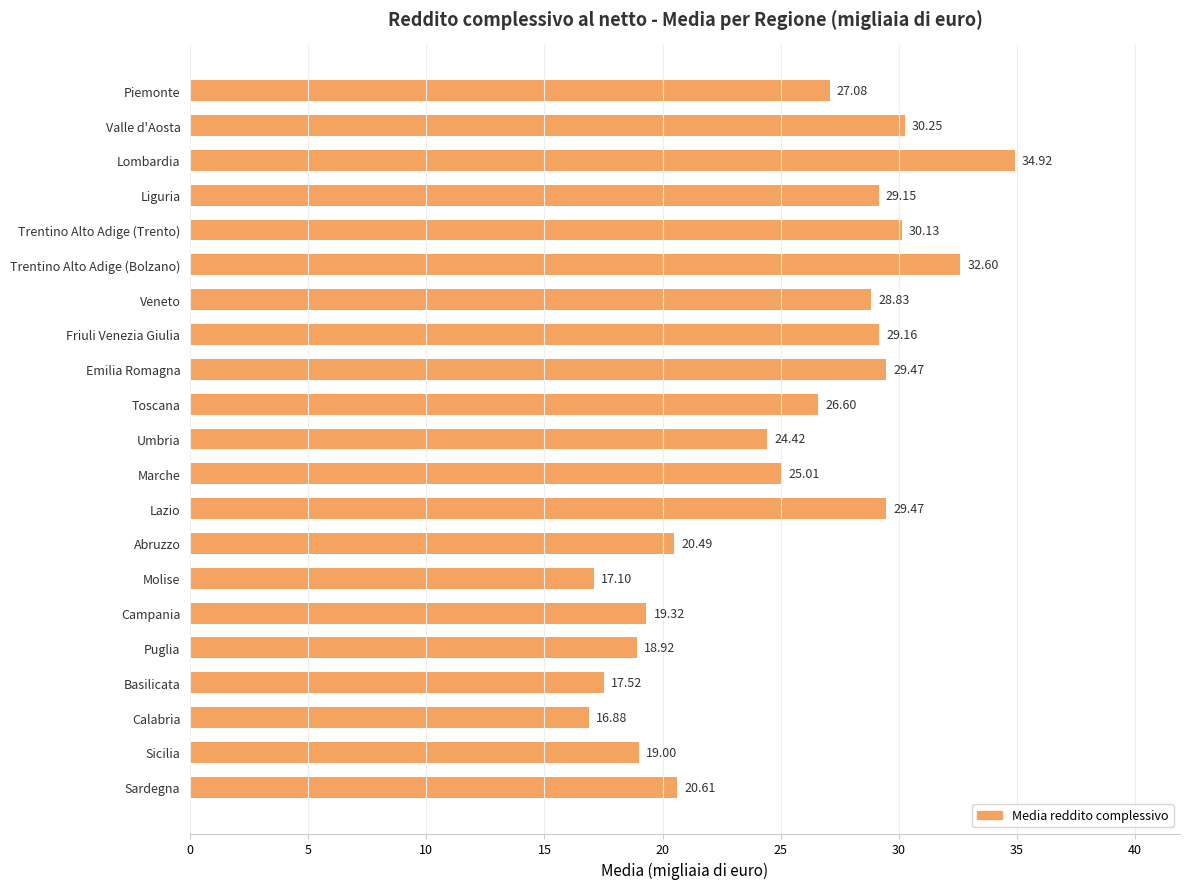

Between Valle d'Aosta and Emilia Romagna, which is larger?

Valle d'Aosta